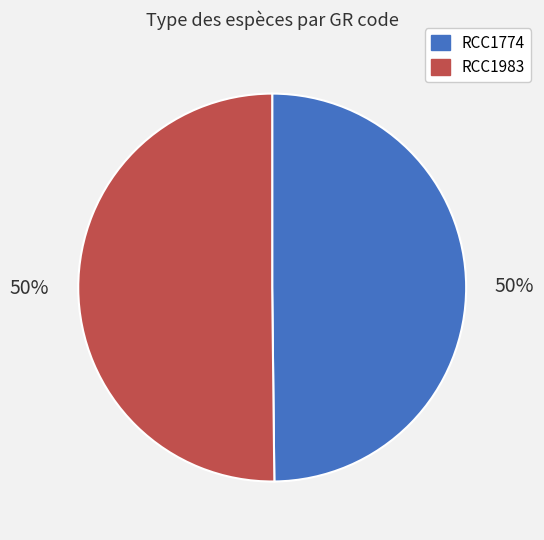

Count the number of slices in the pie.

2